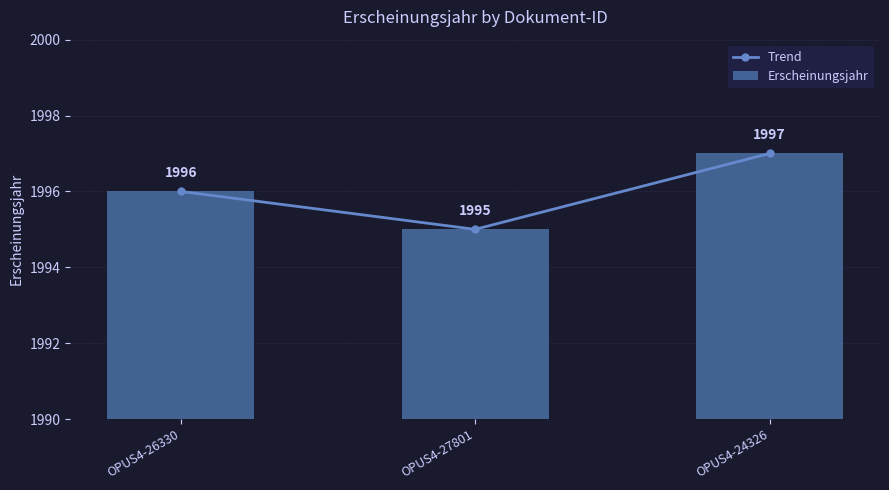

What is the label of the 2nd bar from the left?

OPUS4-27801